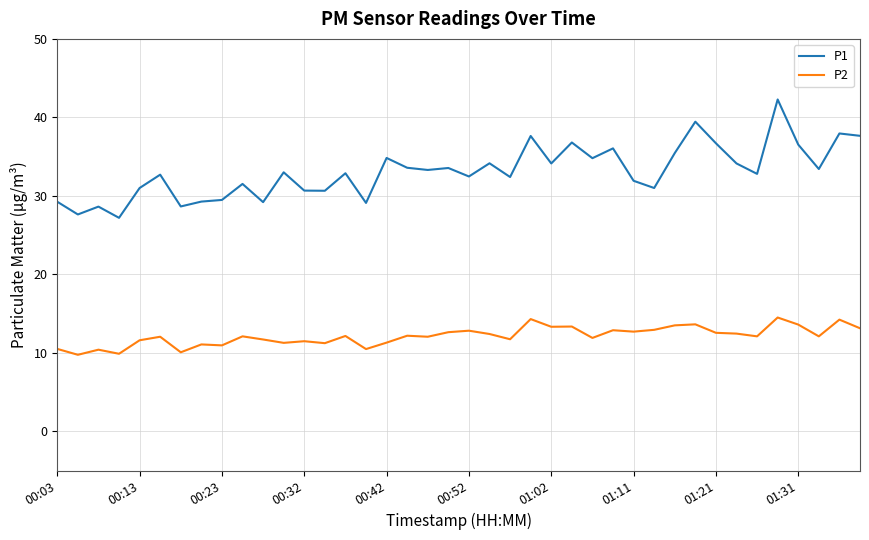

Which series has the largest range (max minus min)?

P1